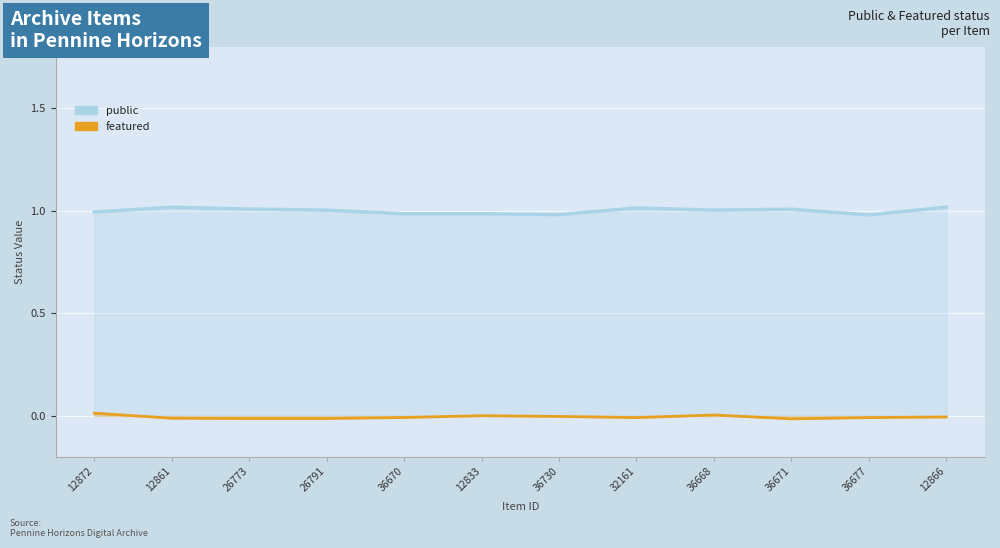

What is the spread (max minus min) of values at 36670?

1.0